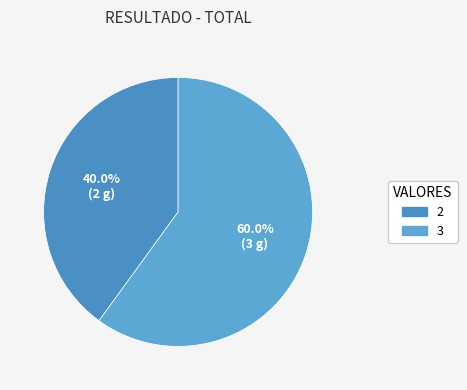

Count the number of slices in the pie.

2